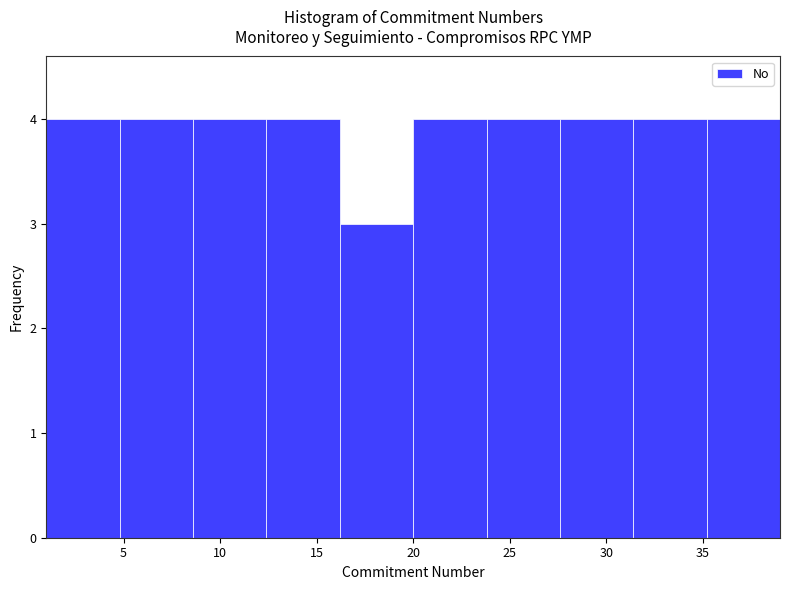

What is the height of the bar covering 31.4 to 35.2 on the x-axis? Neither the bar edges nor the heights are printed on the chart, so give them approximately, as read against the axes.

4